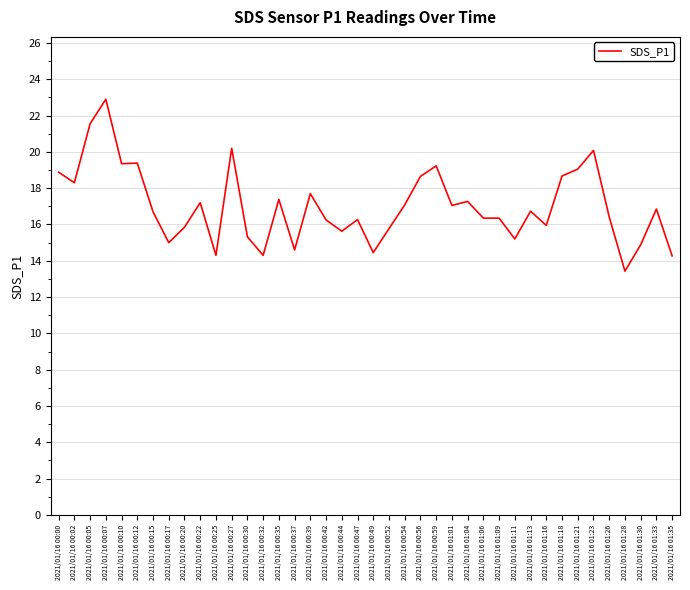

What is the minimum value shown in the chart?

13.4